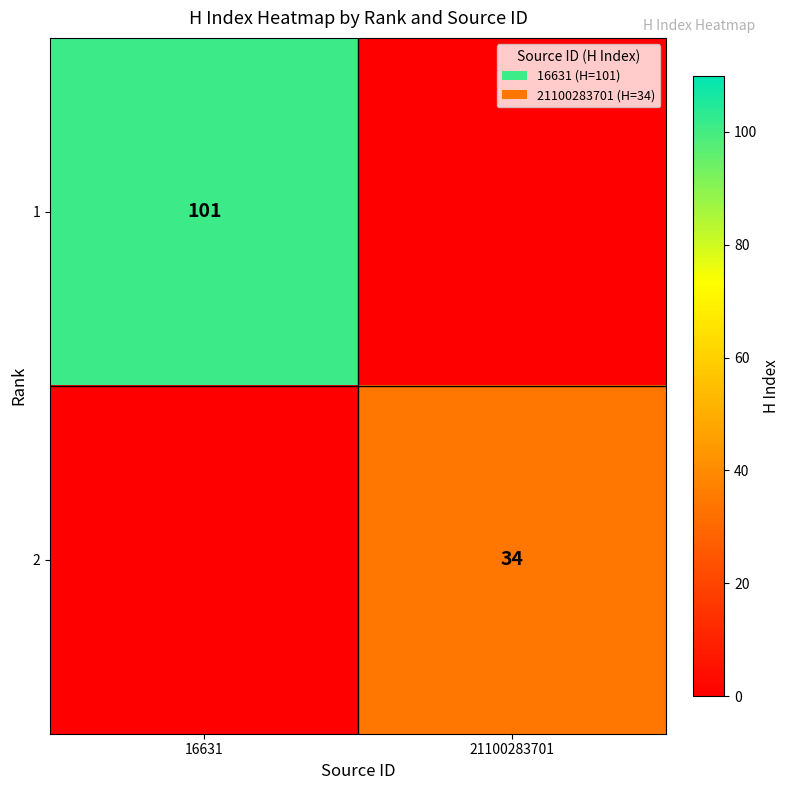

The 1 series shows 101 at 16631. True or false?

True